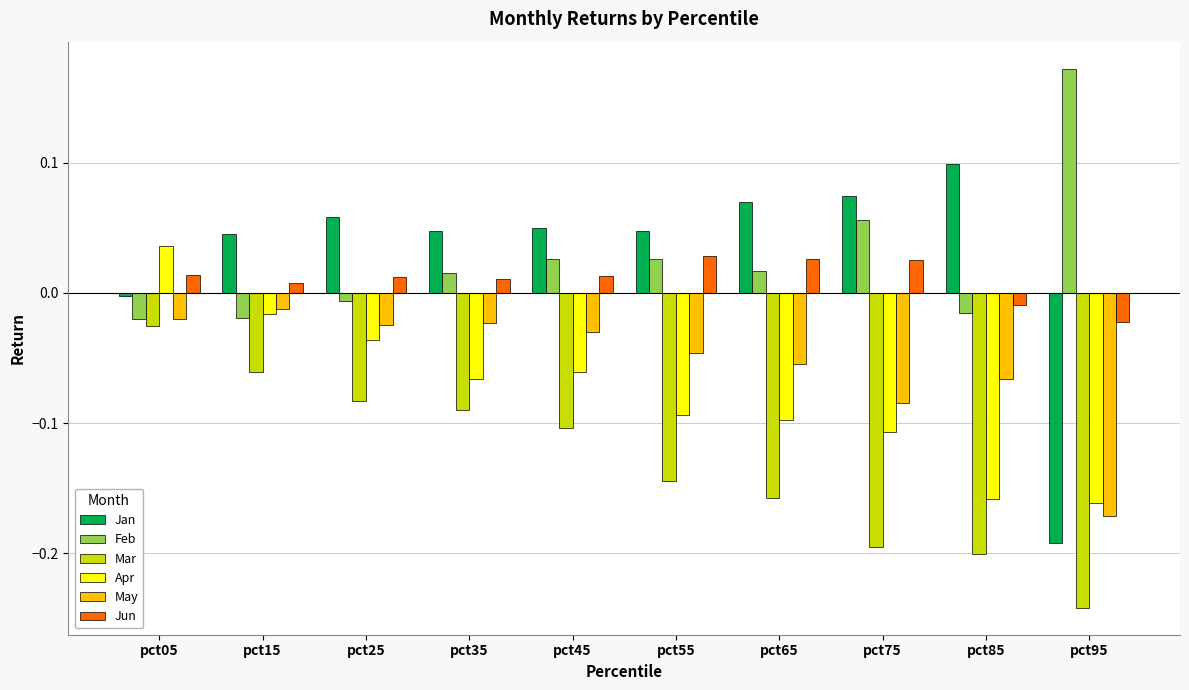

Which series has the largest range (max minus min)?

Jan